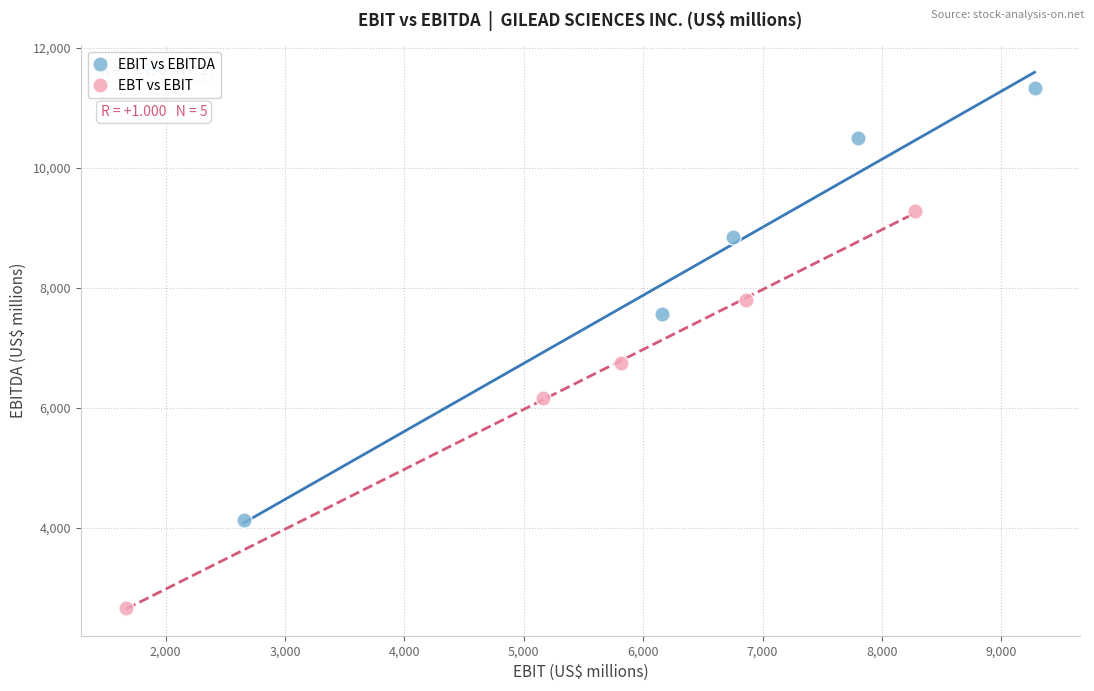

Which series has the largest Y range (max minus min)?

EBIT vs EBITDA